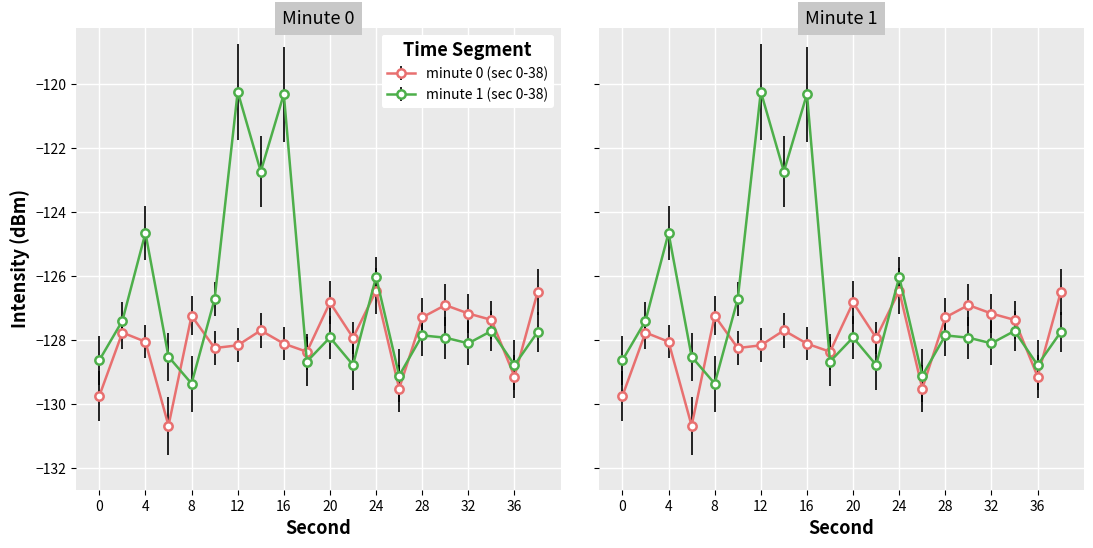

Rank the series at 12 from highest to lowest value.

minute 1 (sec 0-38), minute 0 (sec 0-38)